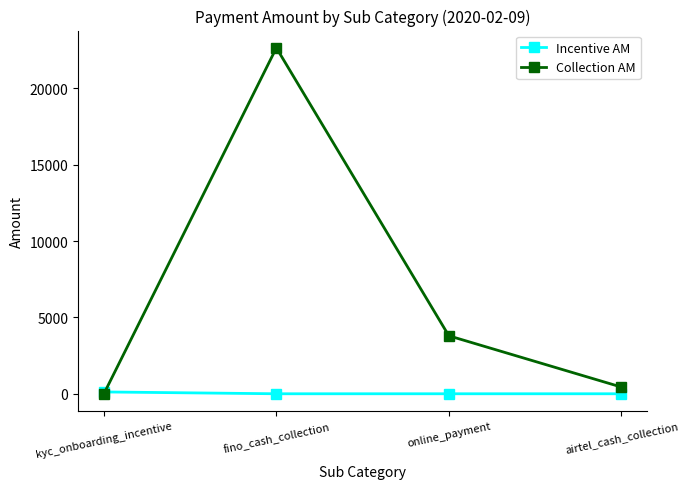

The value of Incentive AM at kyc_onboarding_incentive is 120. True or false?

True